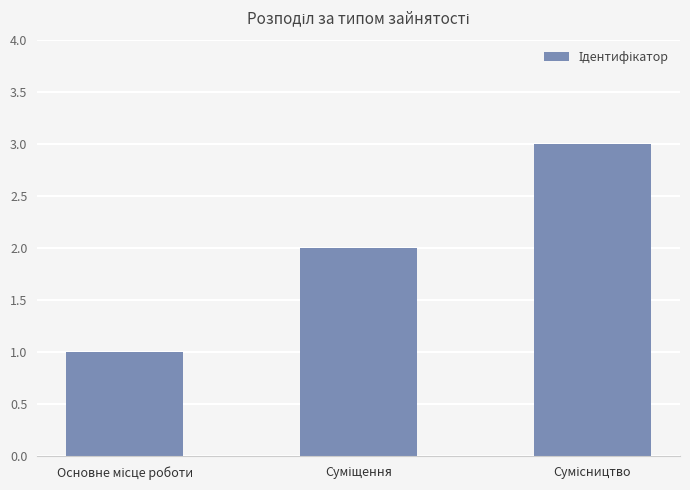

What is the maximum value shown in the chart?

3